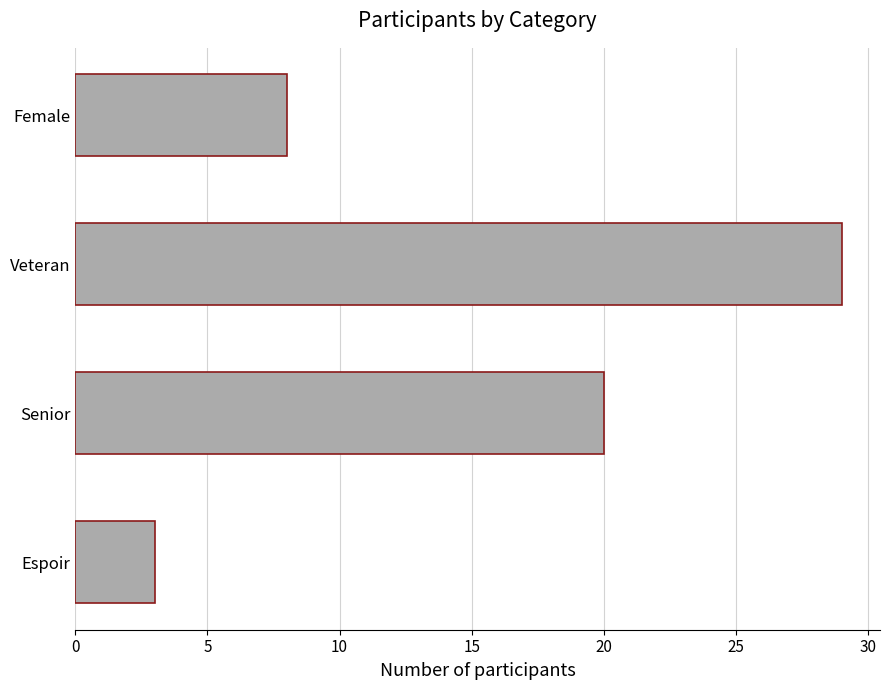

Rank the categories by value from highest to lowest.

Veteran, Senior, Female, Espoir